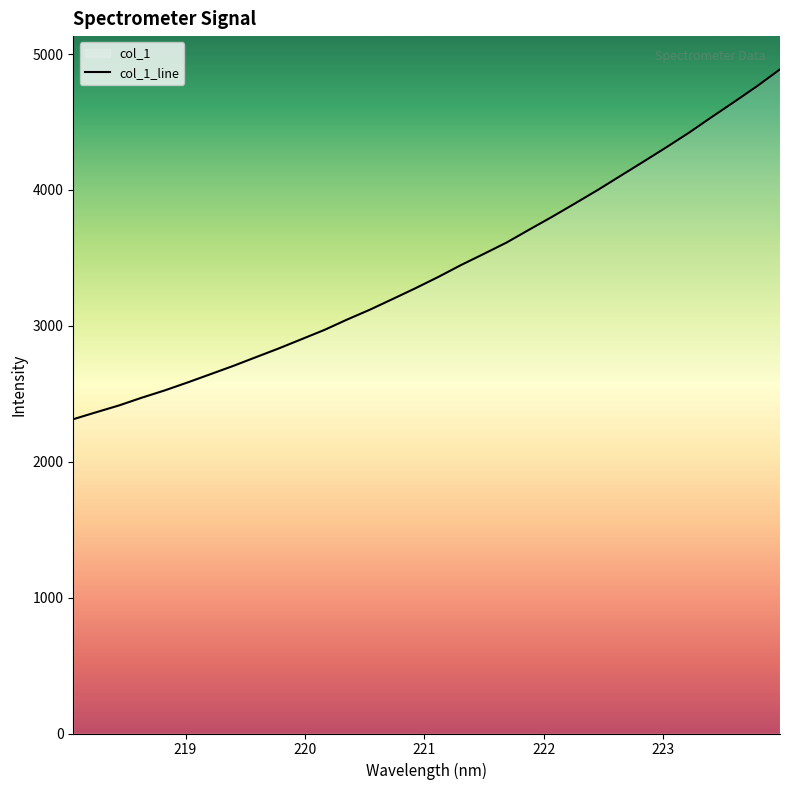

What position from the left is 223.0264?

27